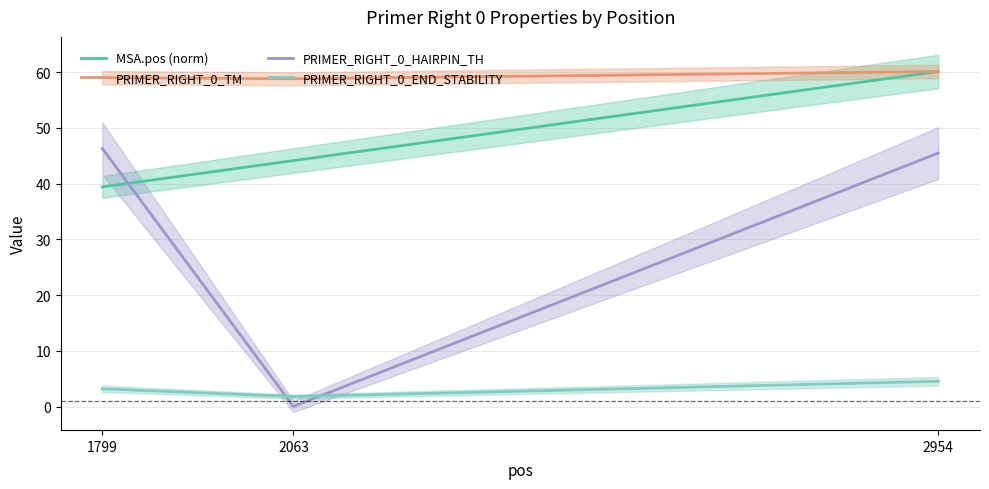

What is the maximum value shown in the chart?

60.1